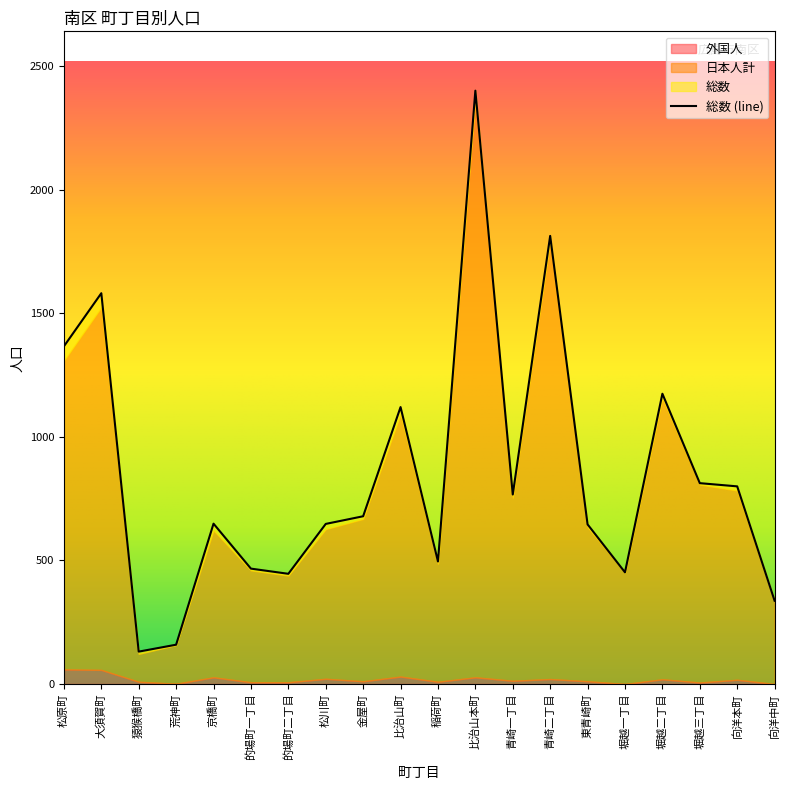

Count the number of categories in the chart.

20